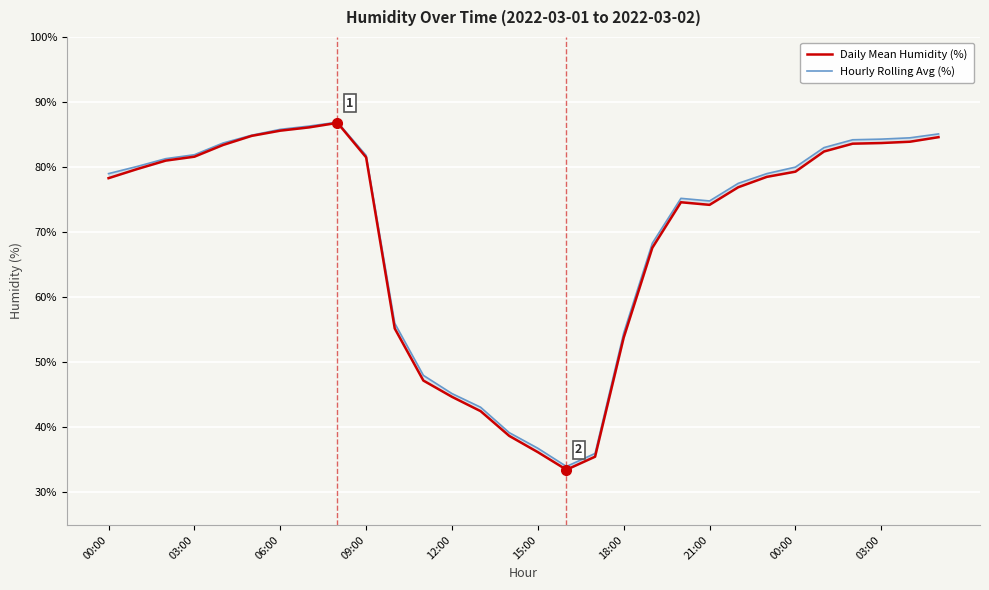

What is the label of the 11th point from the right?

19